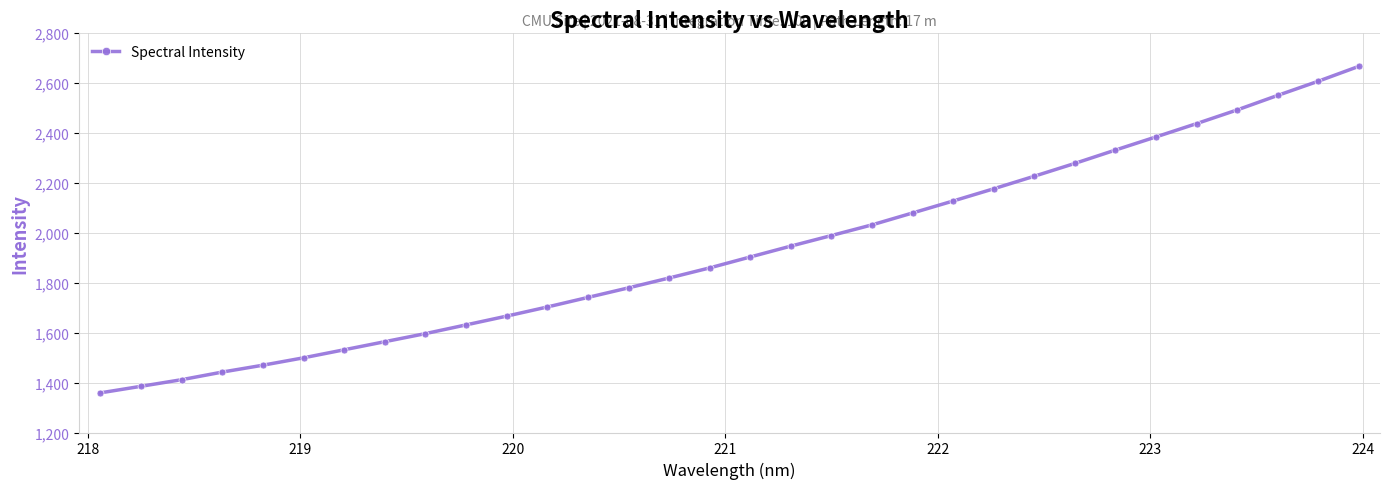

What is the average value?

1926.7